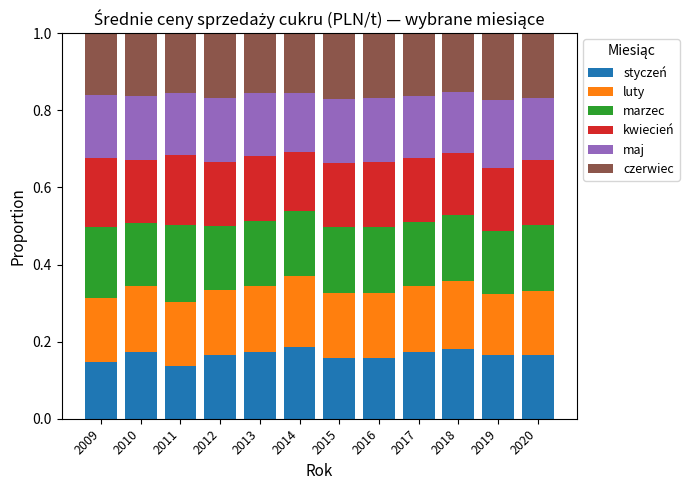

Count the styczeń values in the range 0 to 1.

12